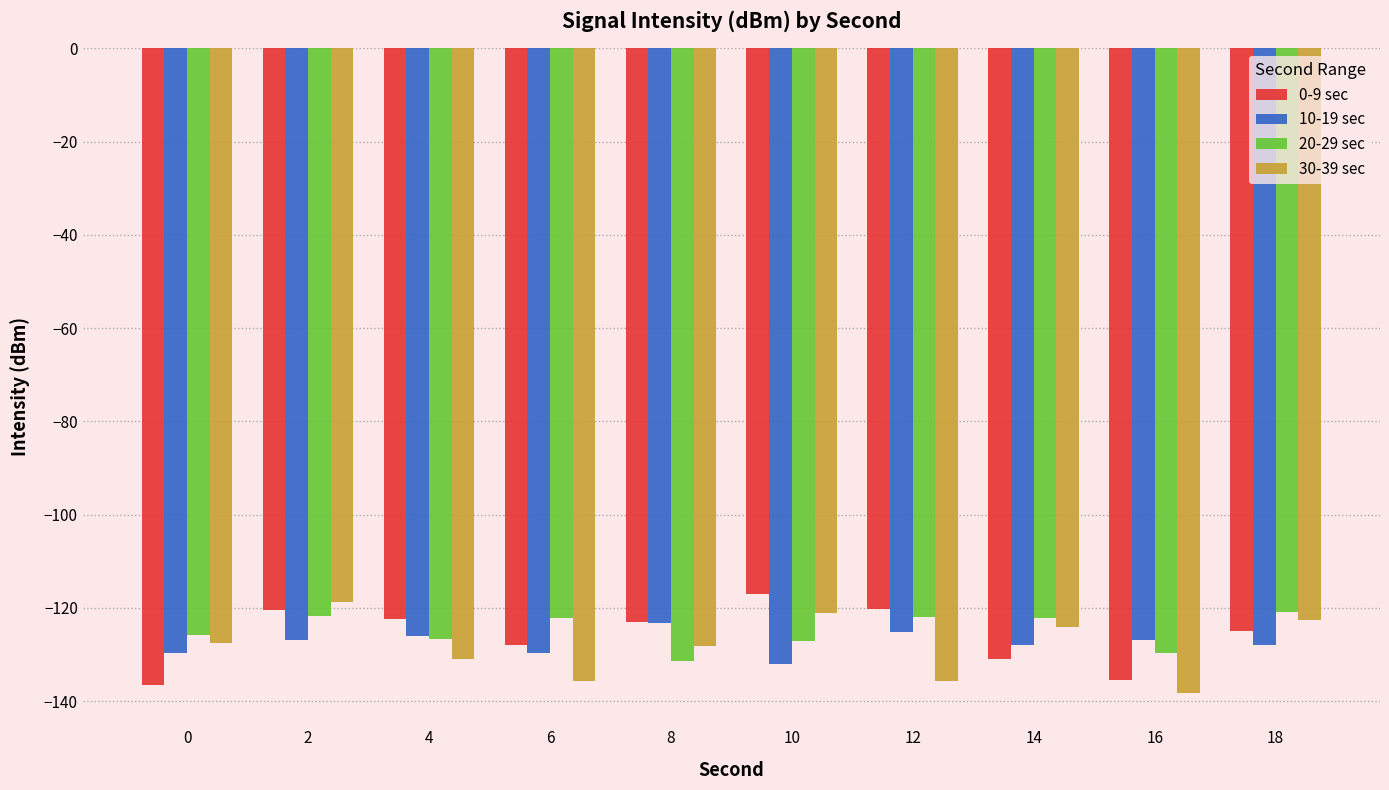

What is the difference between the maximum and minimum values in the 20-29 sec series?

10.5